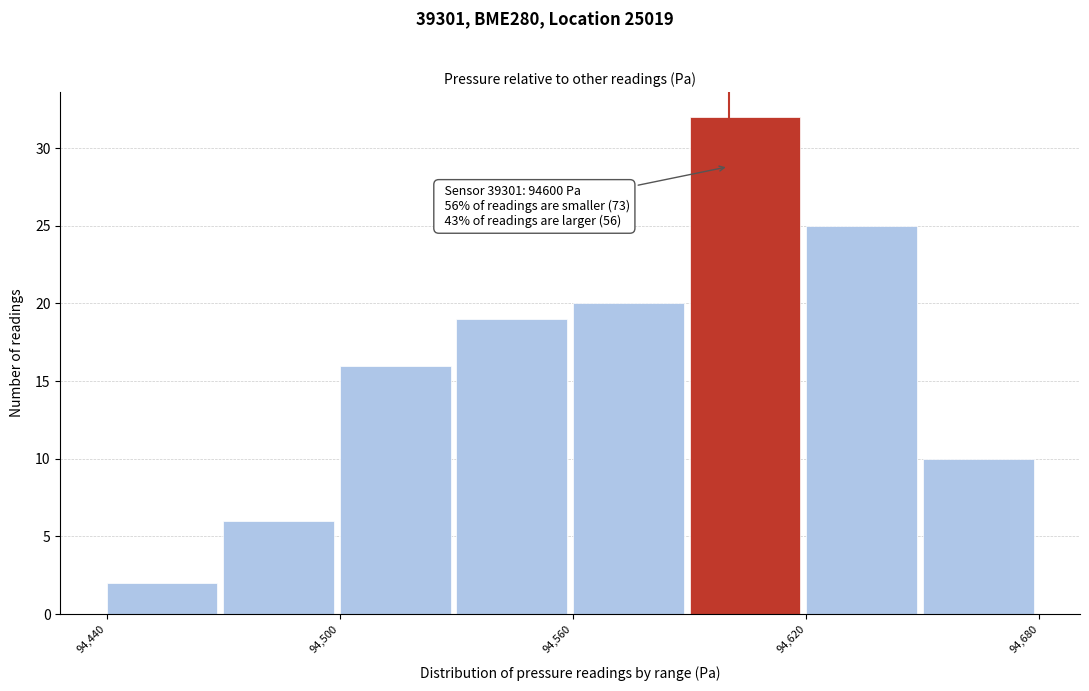

Read against the x-axis, roughly where is the centre of the tallest bar?

94600